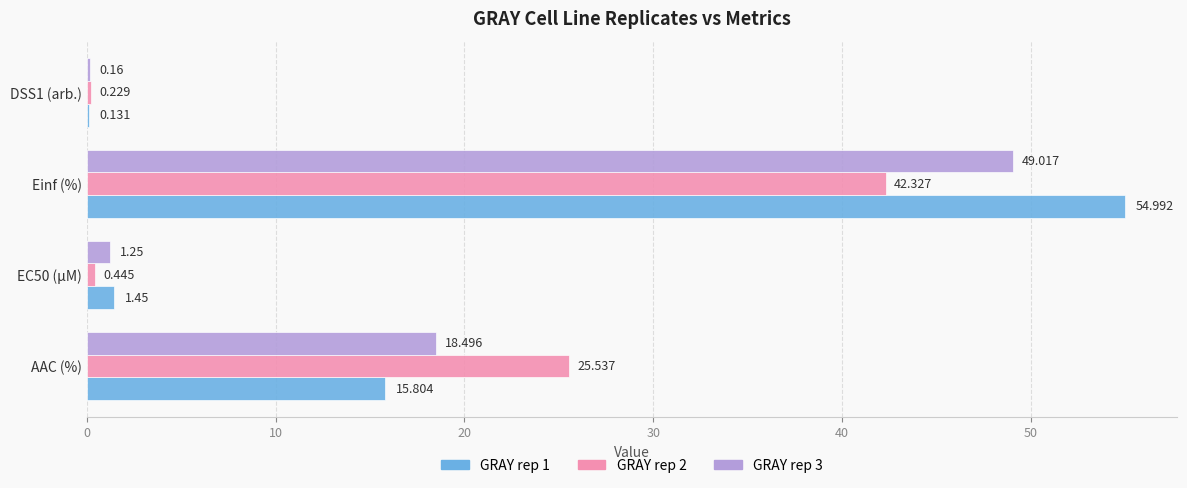

At which label does GRAY rep 2 reach its peak?

Einf (%)